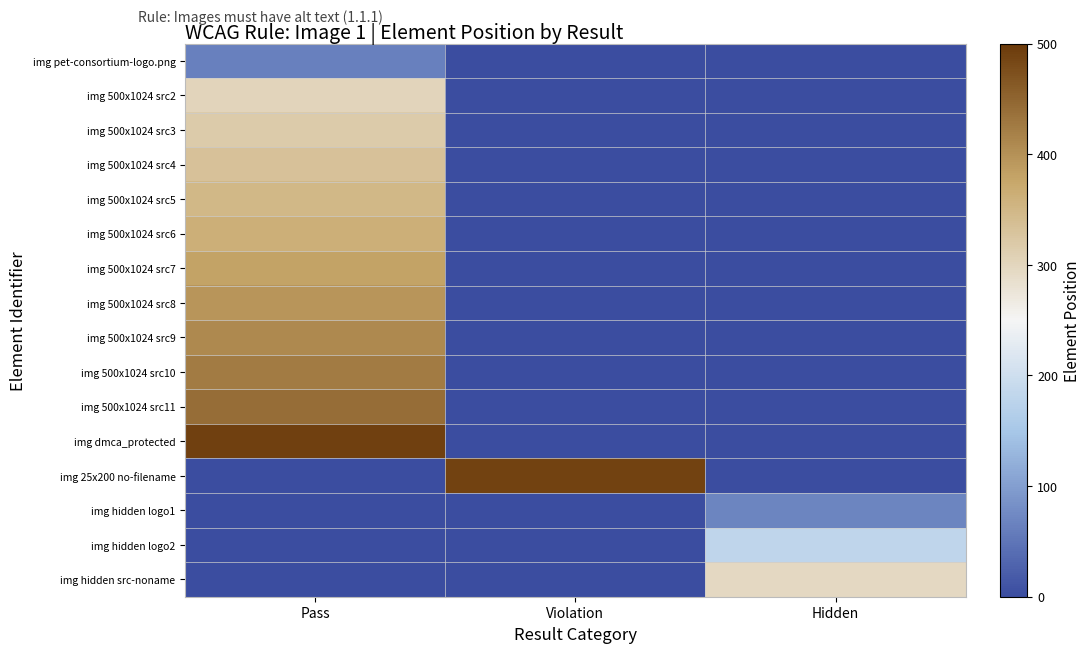

Which series has the largest range (max minus min)?

img dmca_protected